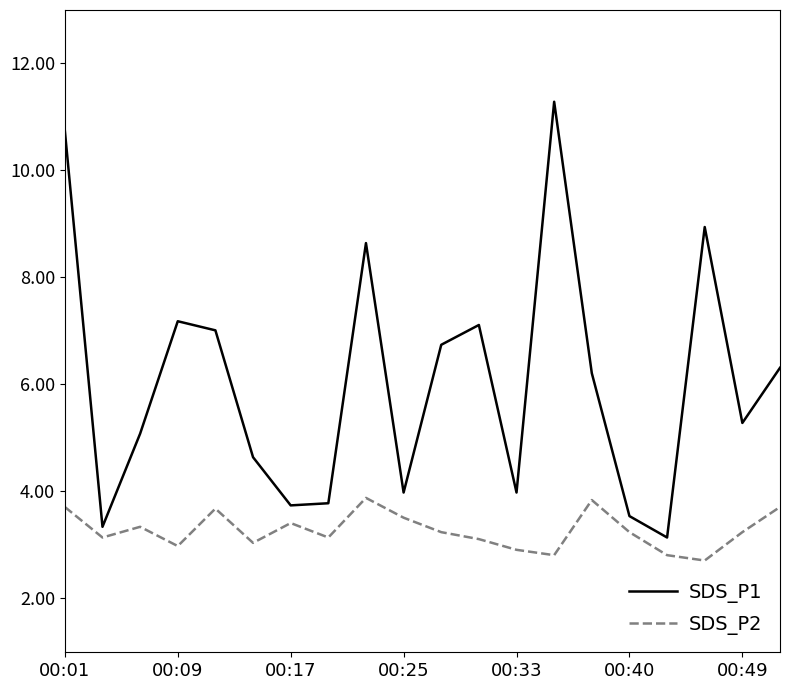

List the series in order of their overall mean, highest first.

SDS_P1, SDS_P2